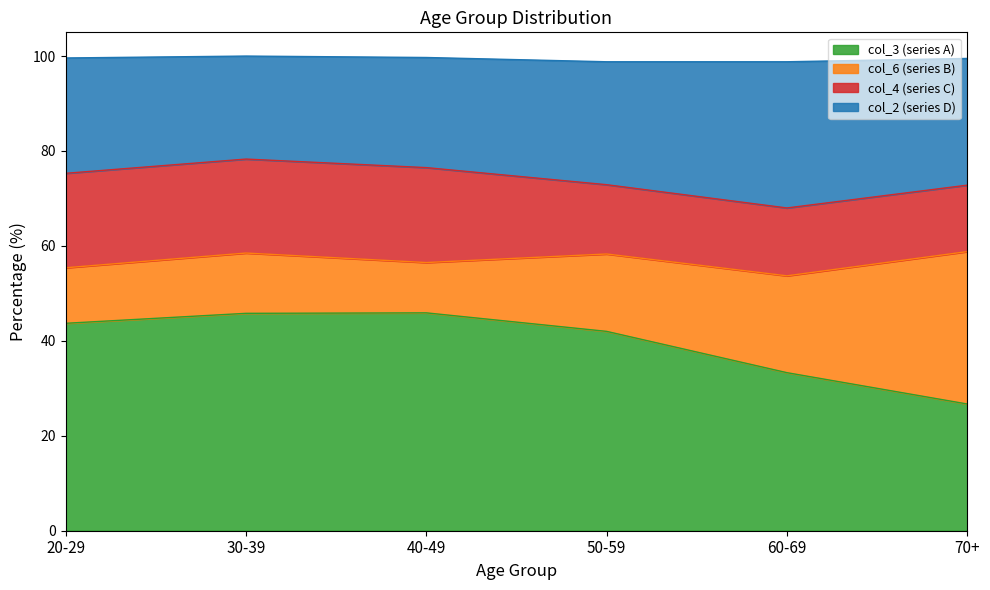

Which category has the lowest value in the col_3 (series A) series?

70+